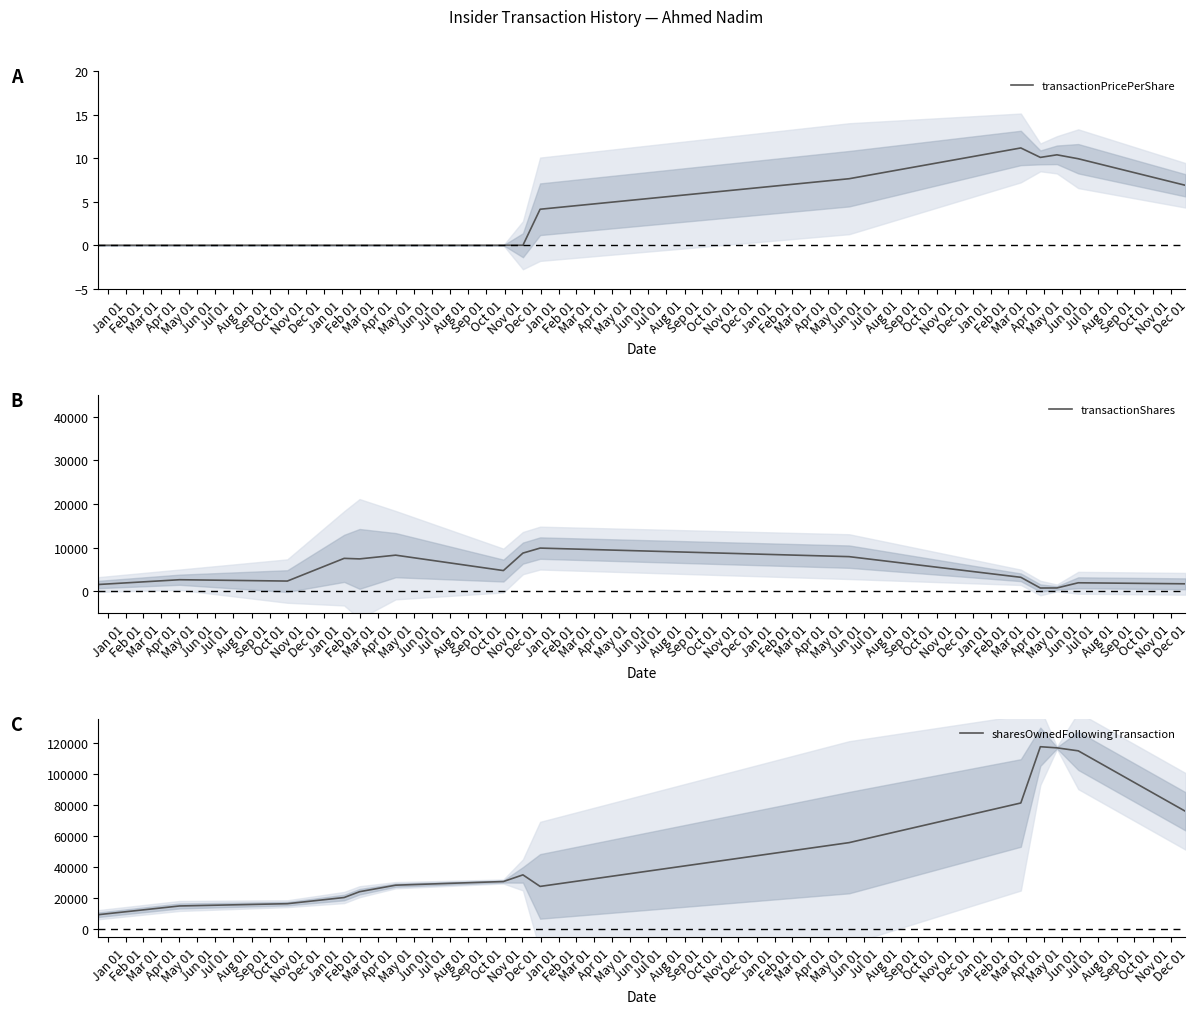

What are all the series names shown in the legend?

transactionPricePerShare, transactionShares, sharesOwnedFollowingTransaction